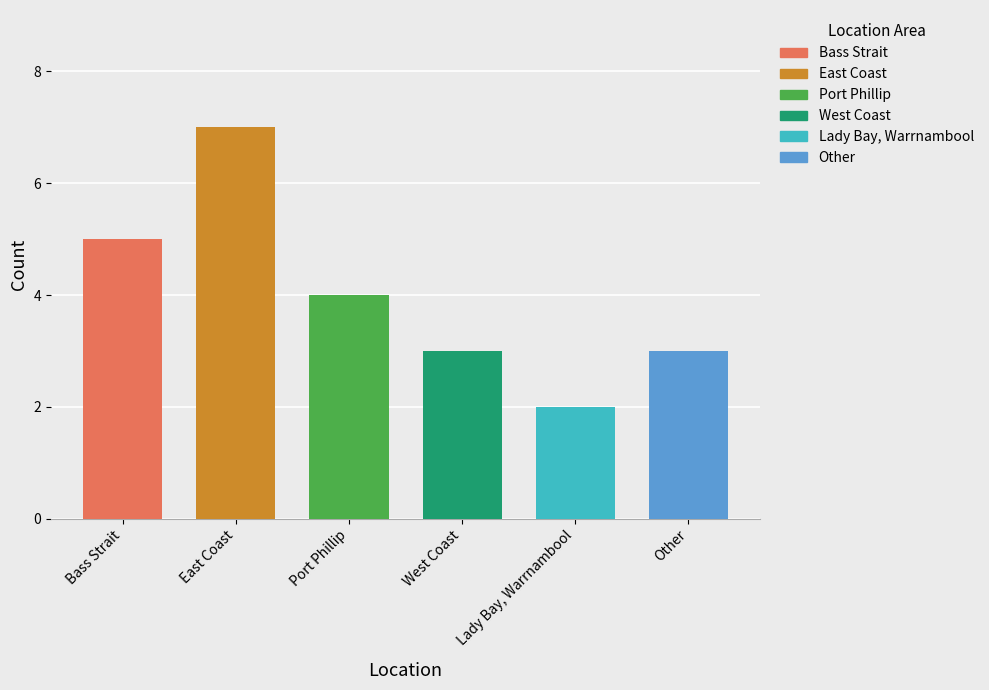

Reading left to right, extract all data points from this chart.

5	7	4	3	2	3